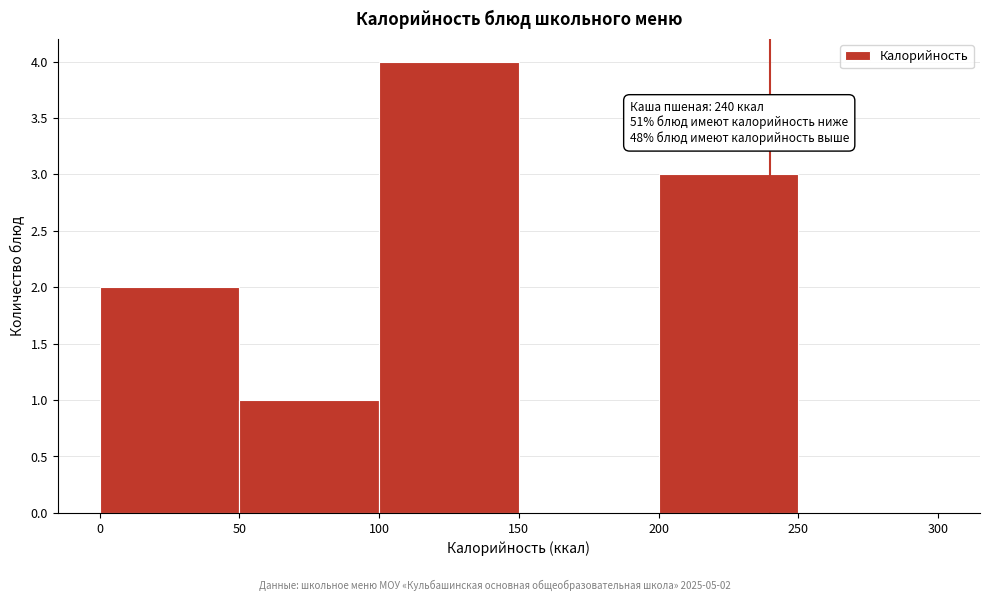

Which range on the x-axis has the tallest bar?

100 to 150